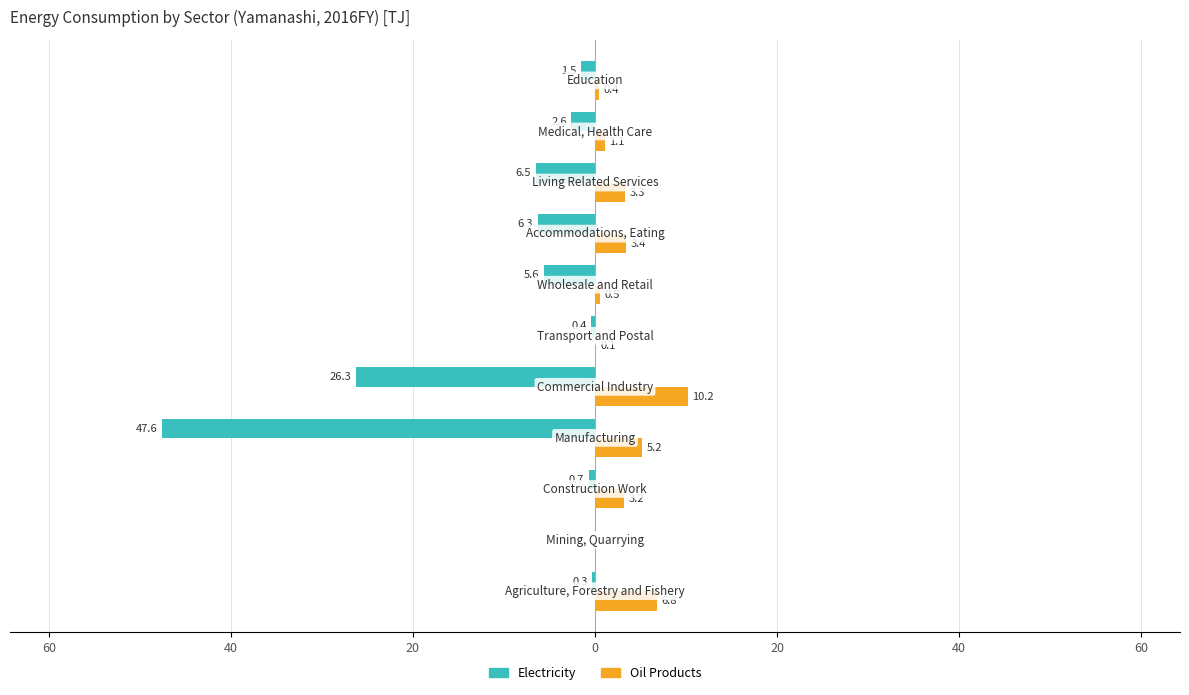

Reading right to left, extract all data points from this chart.

Electricity: -1.5	-2.6	-6.5	-6.3	-5.6	-0.4	-26.3	-47.6	-0.7	0.0	-0.3
Oil Products: 0.4	1.1	3.3	3.4	0.5	0.1	10.2	5.2	3.2	0.0	6.8